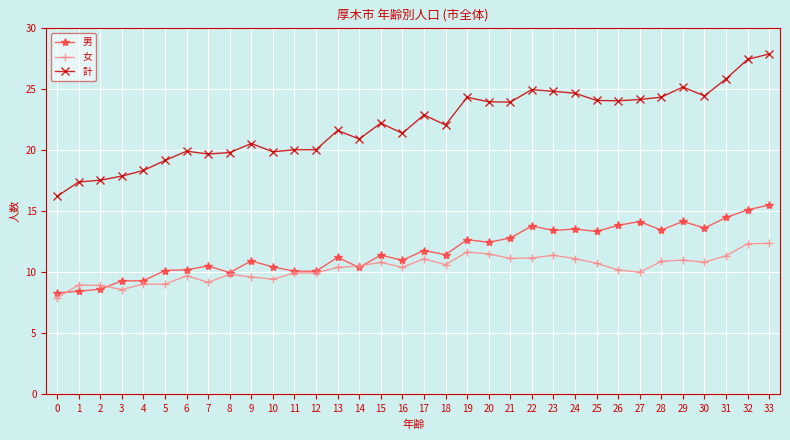

At how many categories does at least one series exceed 15?

34